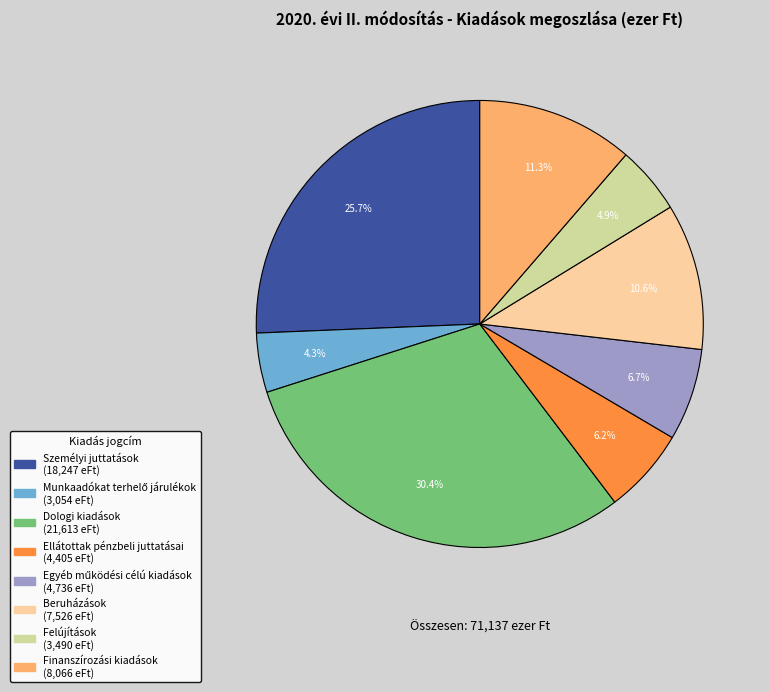

How many segments does this pie chart have?

8